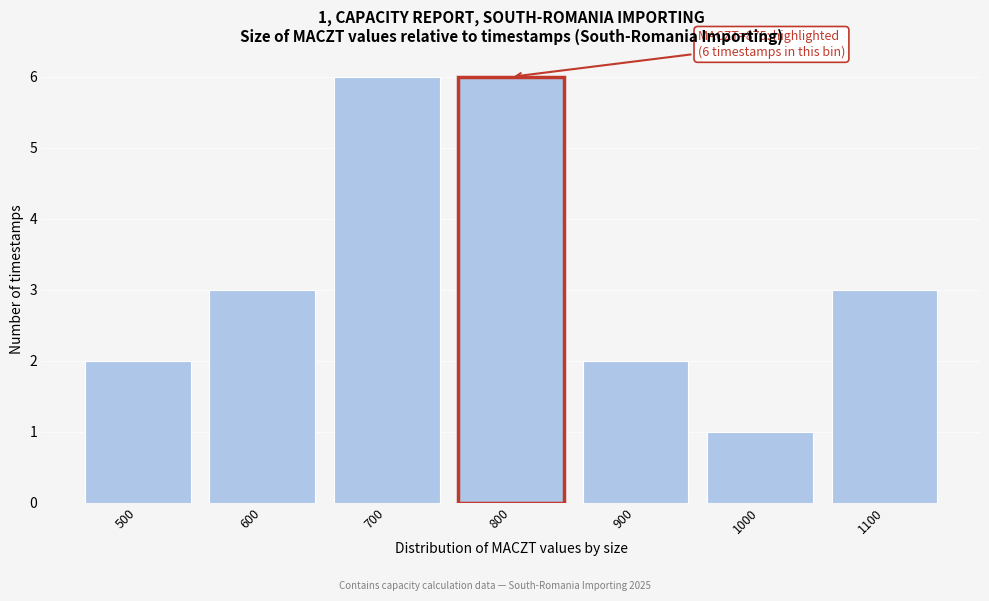

Reading left to right, list all the values displayed in this chart.

500=2	600=3	700=6	800=6	900=2	1000=1	1100=3